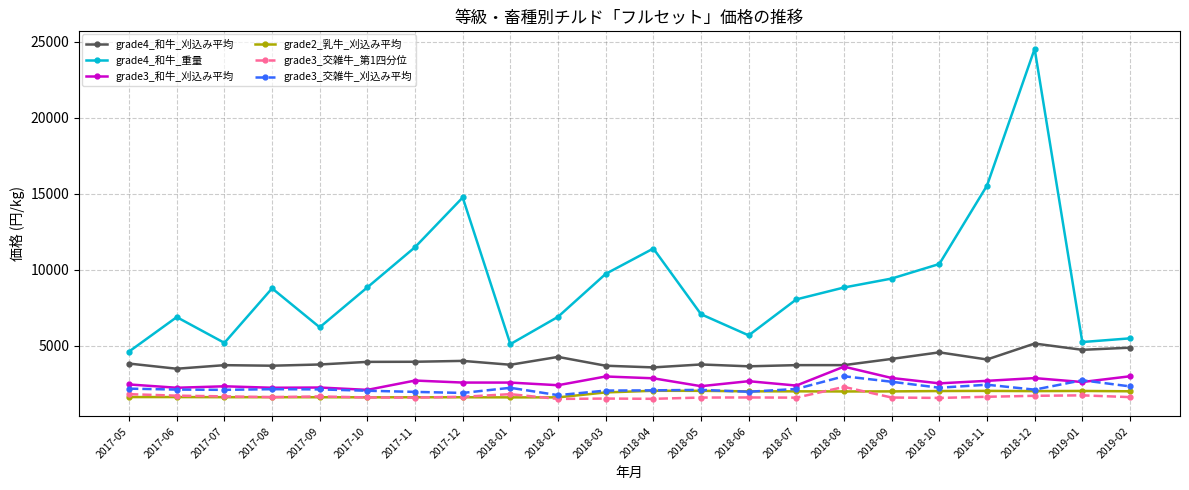

Does the chart have visible grid lines?

Yes